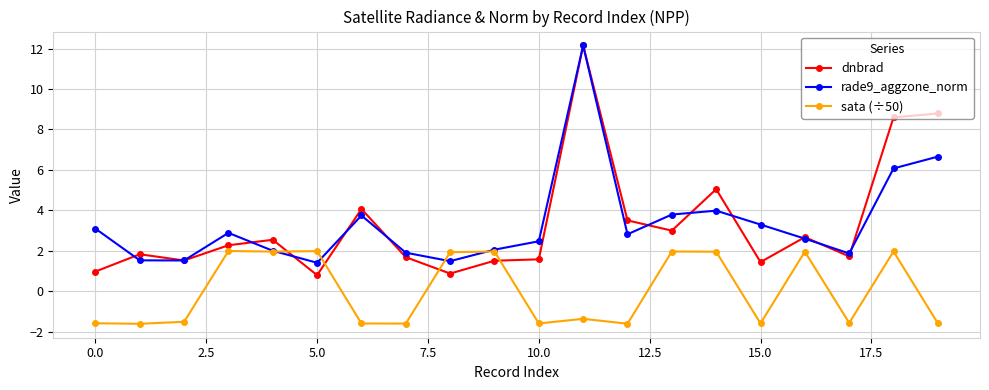

Does the chart display data point markers on the line(s)?

Yes